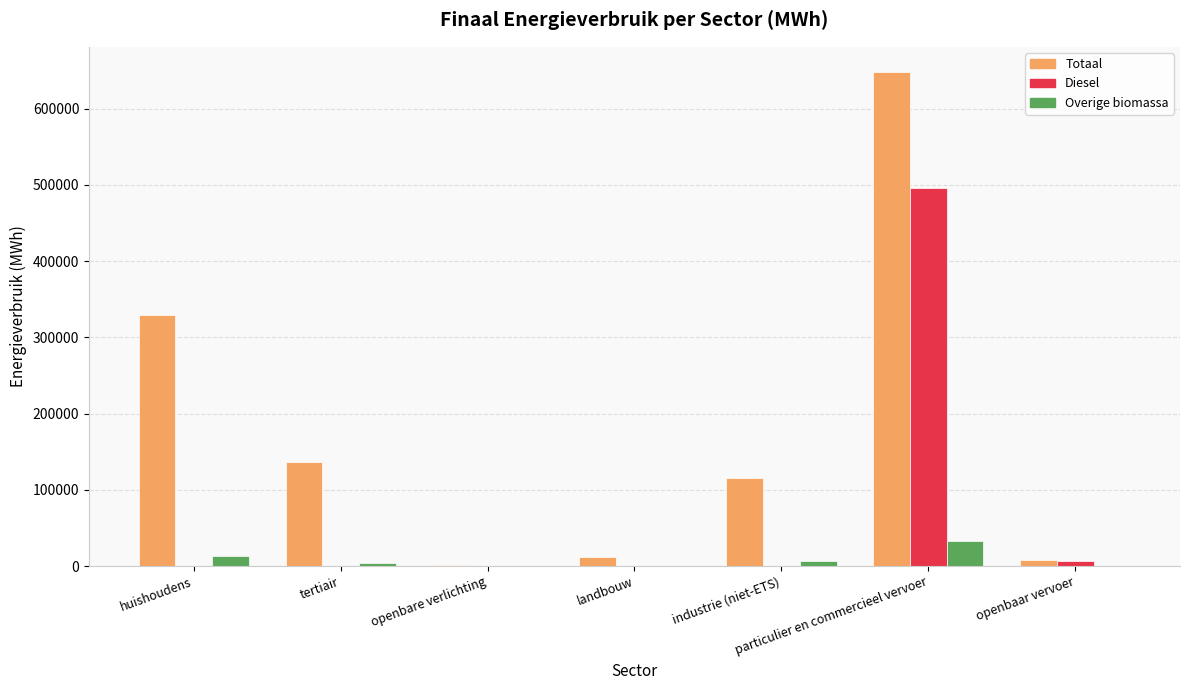

What are all the series names shown in the legend?

Totaal, Diesel, Overige biomassa